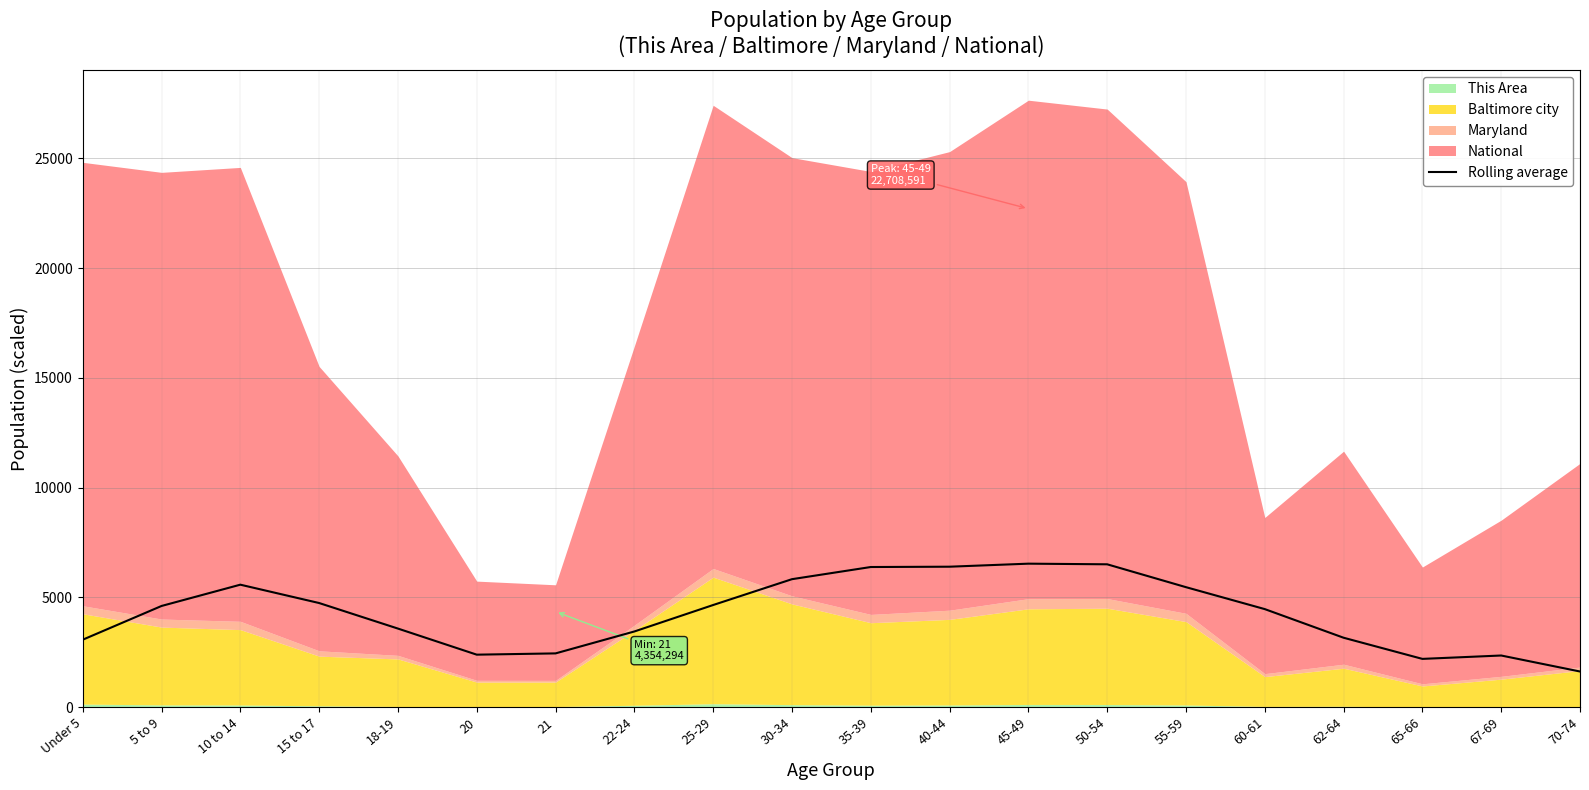

Is it true that the value at 10 to 14 is 5581.2?

True